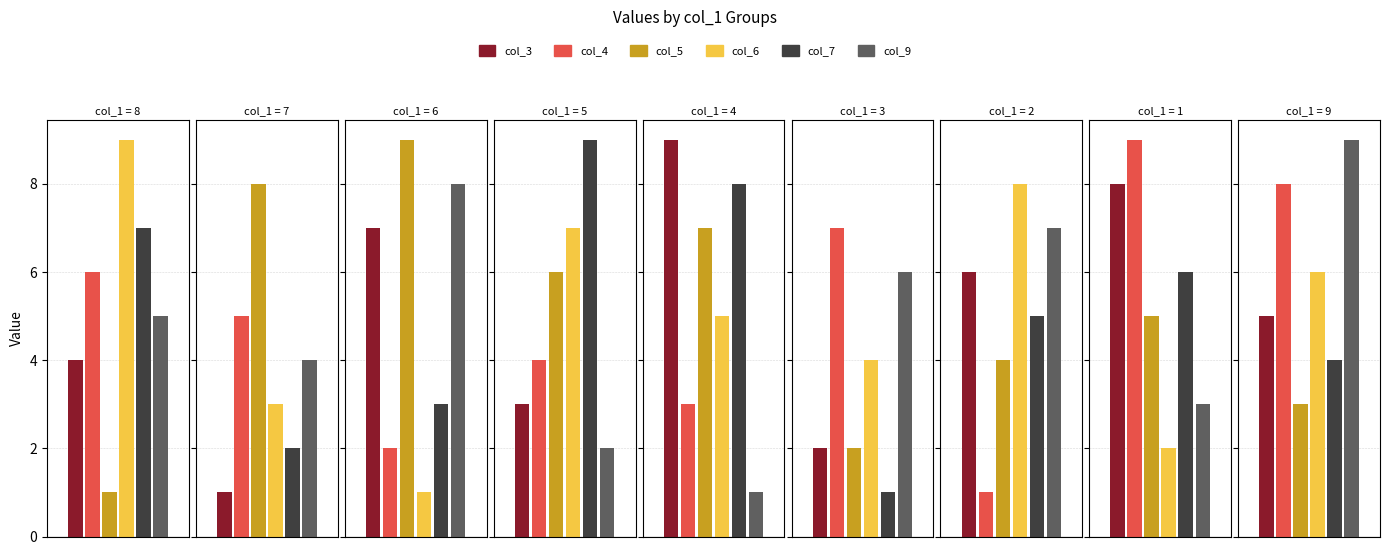

Rank the categories by col_4 value from highest to lowest.

1, 9, 3, 8, 7, 5, 4, 6, 2